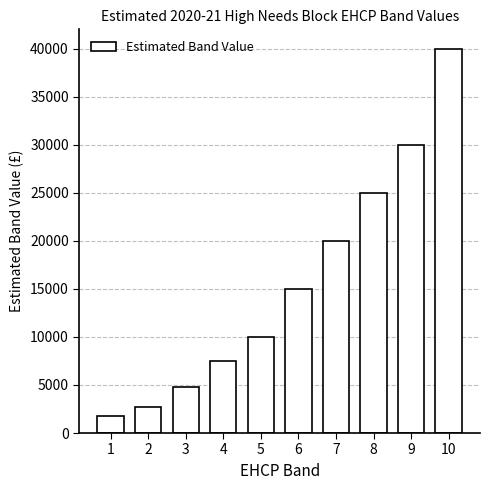

Reading right to left, transcribe all the data shown in this chart.

10=40000	9=30000	8=25000	7=20000	6=15000	5=10000	4=7500	3=4800	2=2700	1=1800